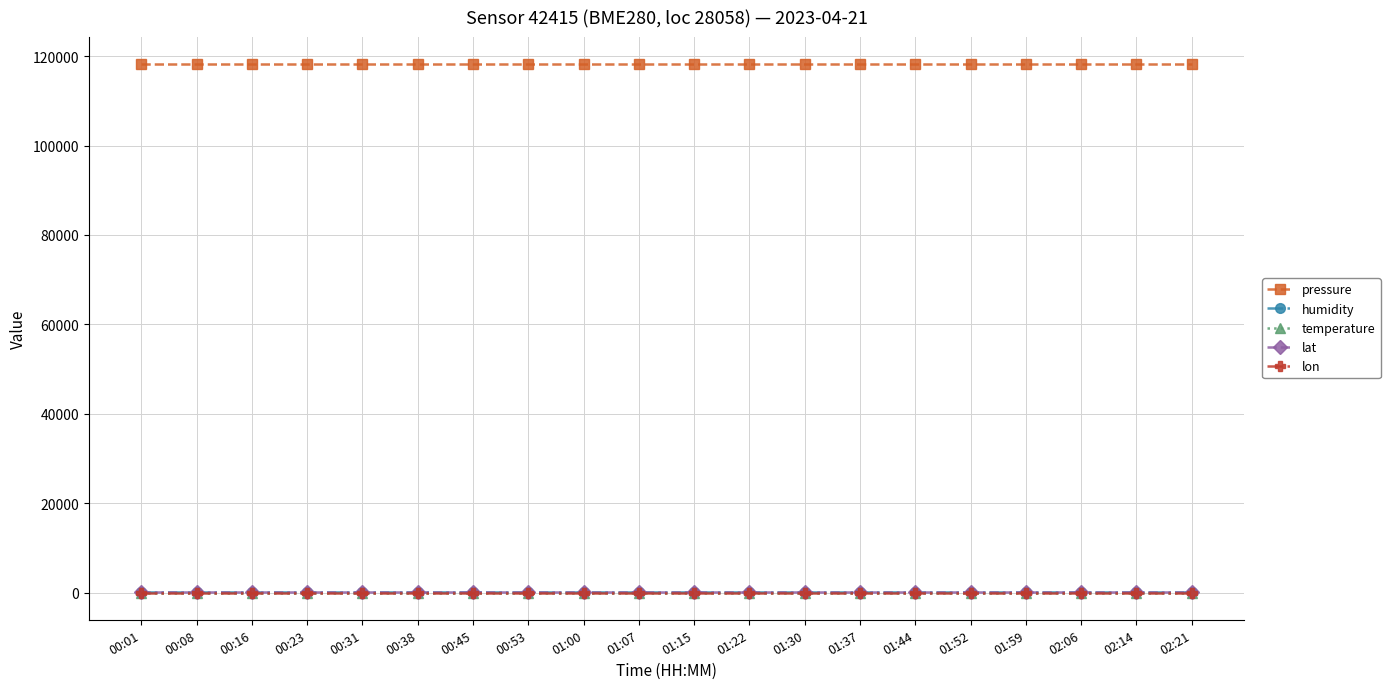

Reading right to left, list all the values displayed in this chart.

pressure: 02:21=118336.5	02:14=118336.5	02:06=118336.5	01:59=118336.5	01:52=118336.5	01:44=118336.5	01:37=118336.5	01:30=118336.5	01:22=118336.5	01:15=118336.5	01:07=118336.5	01:00=118336.5	00:53=118336.5	00:45=118336.5	00:38=118336.5	00:31=118336.5	00:23=118336.5	00:16=118336.5	00:08=118336.5	00:01=118336.5
humidity: 02:21=100.0	02:14=100.0	02:06=100.0	01:59=100.0	01:52=100.0	01:44=100.0	01:37=100.0	01:30=100.0	01:22=100.0	01:15=100.0	01:07=100.0	01:00=100.0	00:53=100.0	00:45=100.0	00:38=100.0	00:31=100.0	00:23=100.0	00:16=100.0	00:08=100.0	00:01=100.0
temperature: 02:21=-145.0	02:14=-145.0	02:06=-145.0	01:59=-145.0	01:52=-145.0	01:44=-145.0	01:37=-145.0	01:30=-145.0	01:22=-145.0	01:15=-145.0	01:07=-145.0	01:00=-145.0	00:53=-145.0	00:45=-145.0	00:38=-145.0	00:31=-145.0	00:23=-145.0	00:16=-145.0	00:08=-145.0	00:01=-145.0
lat: 02:21=46.3	02:14=46.3	02:06=46.3	01:59=46.3	01:52=46.3	01:44=46.3	01:37=46.3	01:30=46.3	01:22=46.3	01:15=46.3	01:07=46.3	01:00=46.3	00:53=46.3	00:45=46.3	00:38=46.3	00:31=46.3	00:23=46.3	00:16=46.3	00:08=46.3	00:01=46.3
lon: 02:21=17.8	02:14=17.8	02:06=17.8	01:59=17.8	01:52=17.8	01:44=17.8	01:37=17.8	01:30=17.8	01:22=17.8	01:15=17.8	01:07=17.8	01:00=17.8	00:53=17.8	00:45=17.8	00:38=17.8	00:31=17.8	00:23=17.8	00:16=17.8	00:08=17.8	00:01=17.8